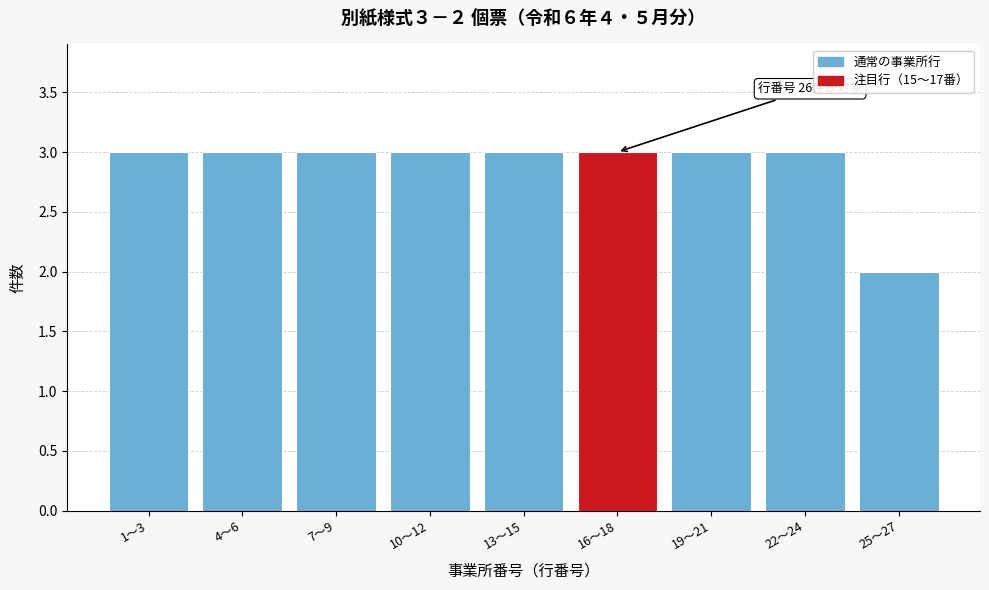

Reading left to right, transcribe all the data shown in this chart.

1〜3=3	4〜6=3	7〜9=3	10〜12=3	13〜15=3	16〜18=3	19〜21=3	22〜24=3	25〜27=2